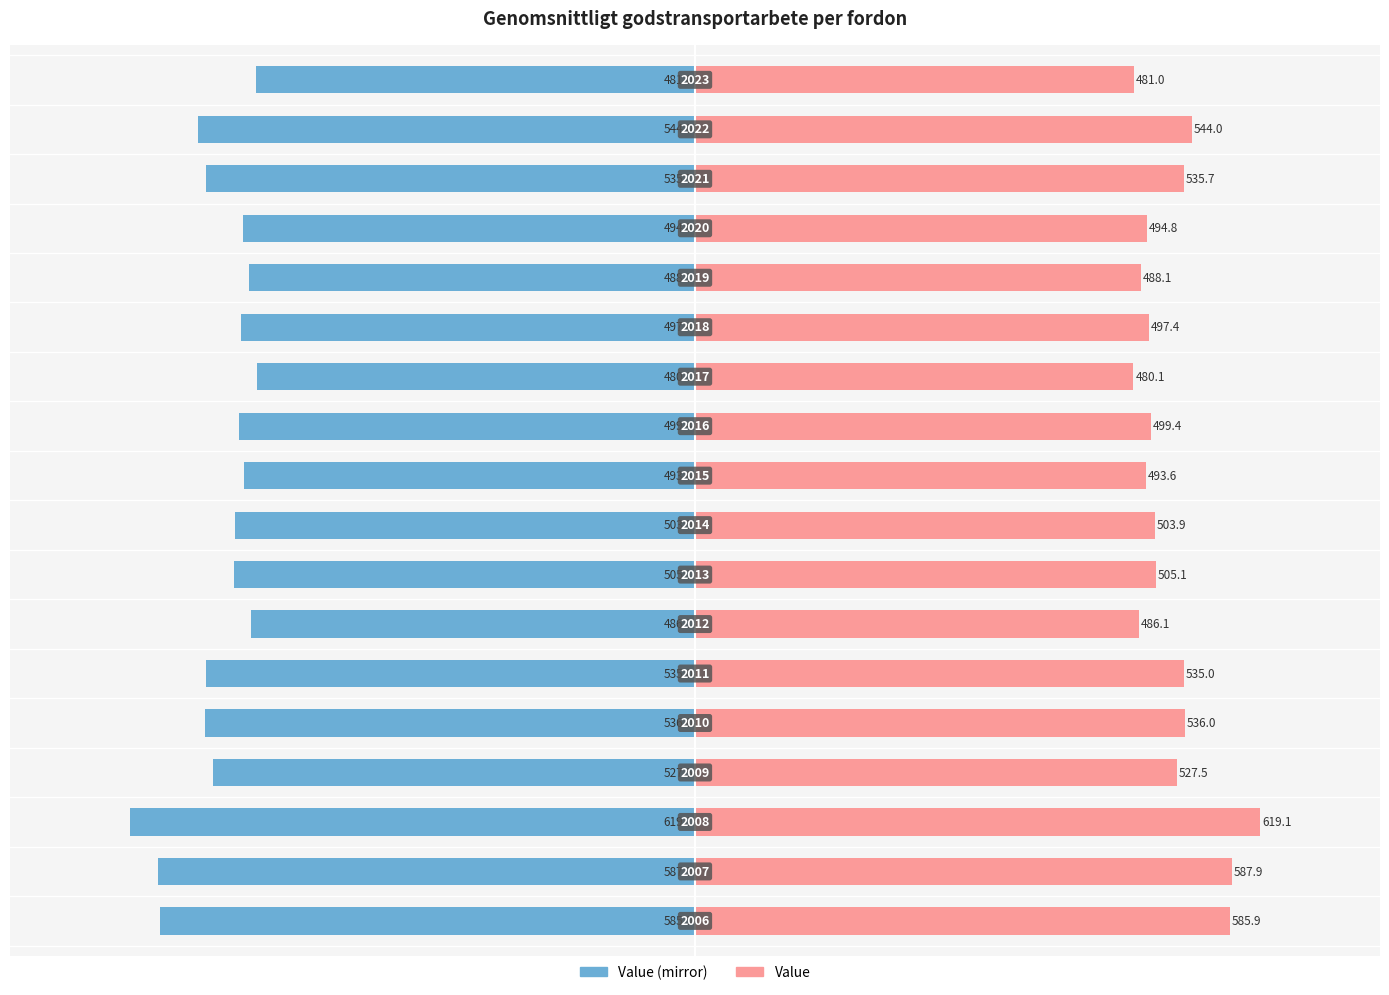

What is the difference between the maximum and minimum values in the Value (left display) series?

139.0